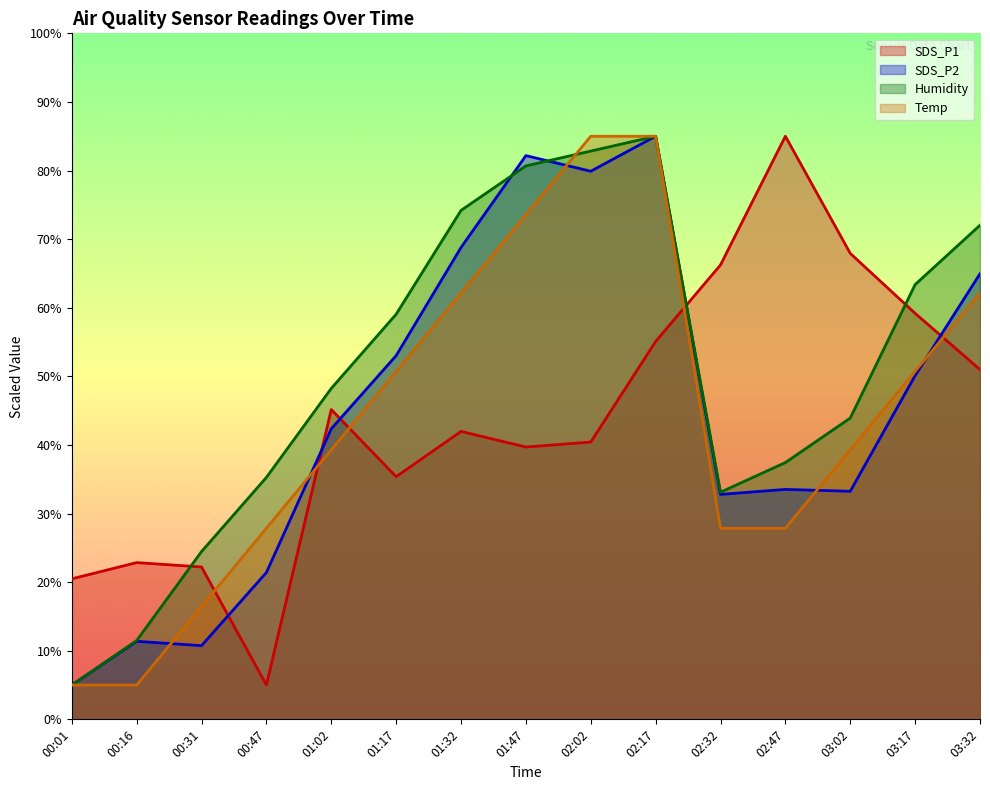

The value of Temp at 01:17 is 50.7. True or false?

True